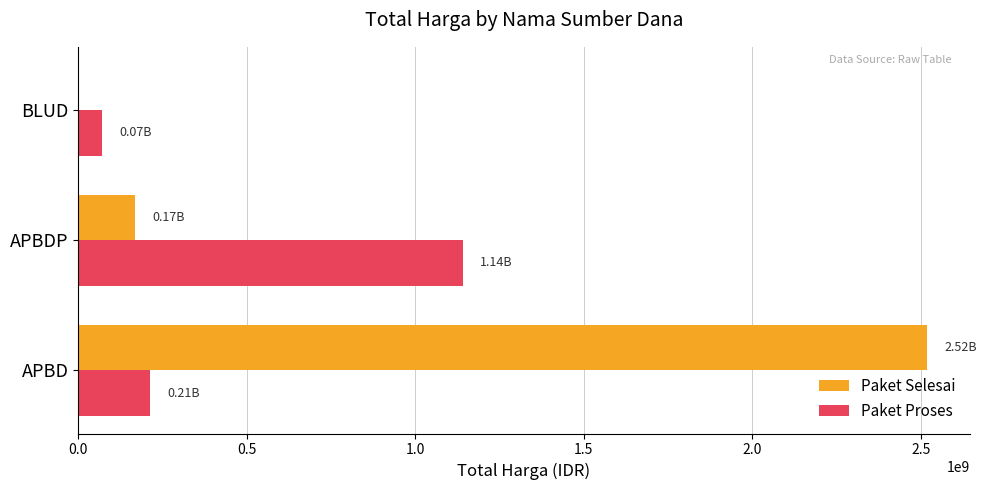

Which label corresponds to the largest value in the chart?

APBD